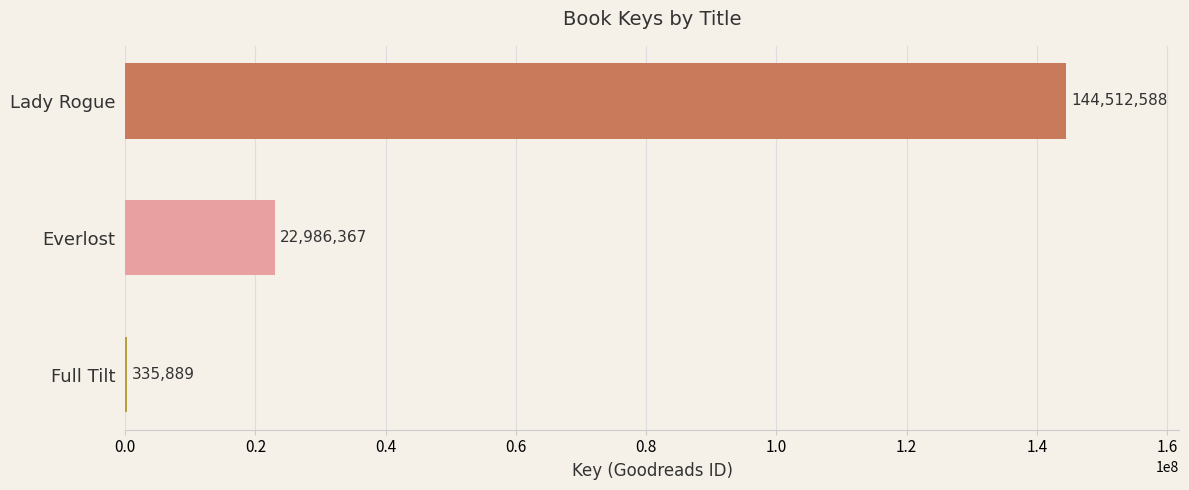

How many values are between 335889 and 144512588?

3